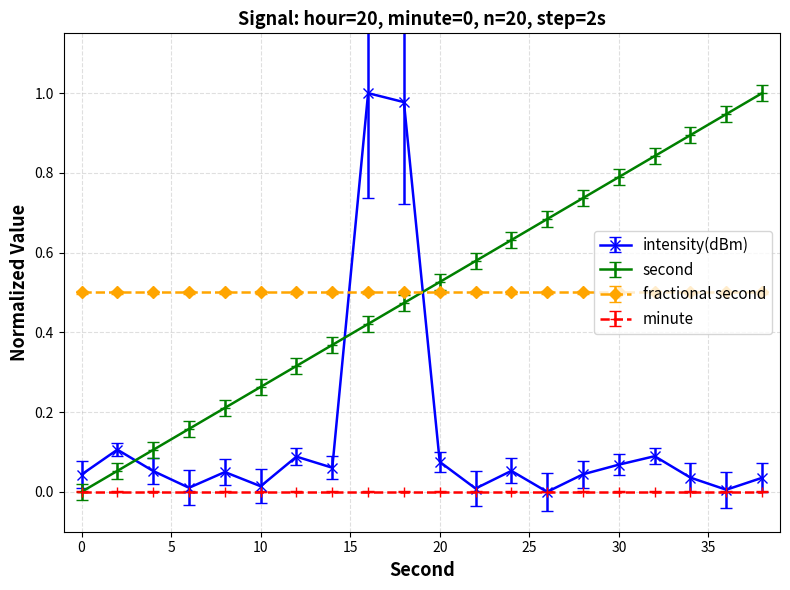

True or false: second has more than 2 interior local peaks.

False